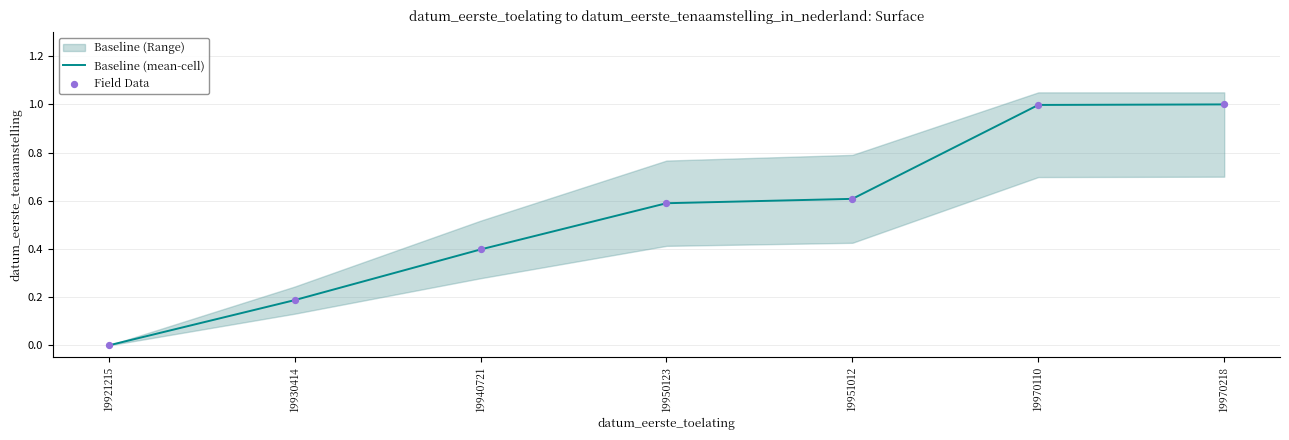

What is the total value across all series at 19970218?

2.0